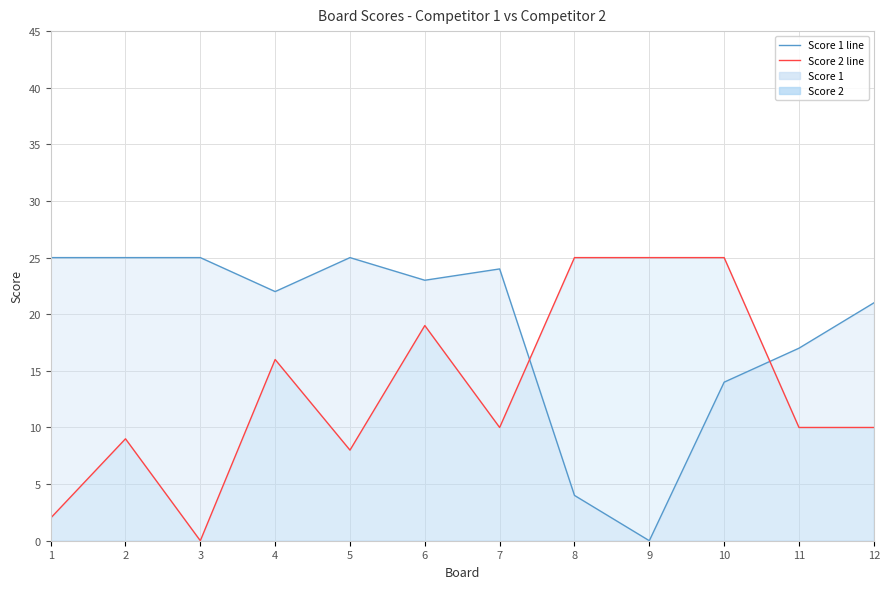

Is the value of Score 1 at 5 greater than the value of Score 2 at 5?

Yes